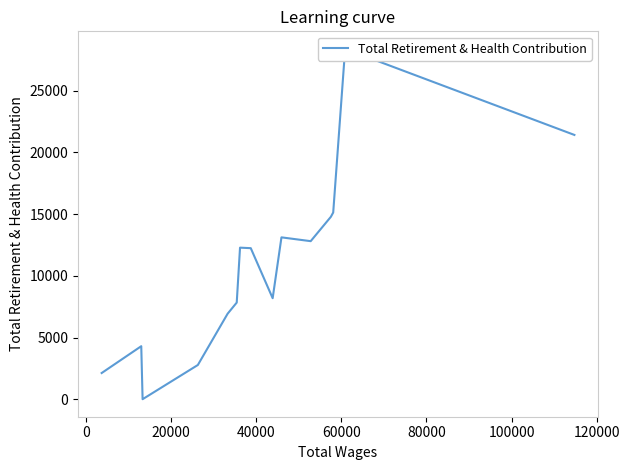

What is the difference between the maximum and minimum values?

28398